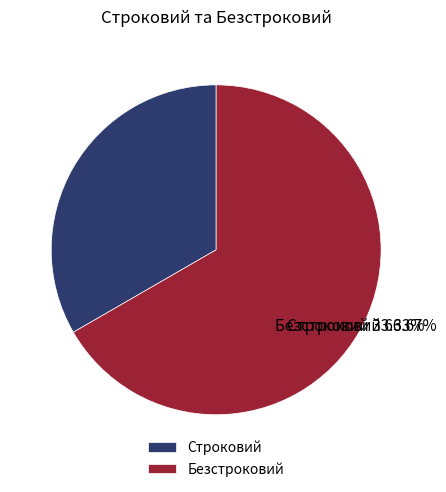

Which category has the smallest portion of the pie?

Строковий